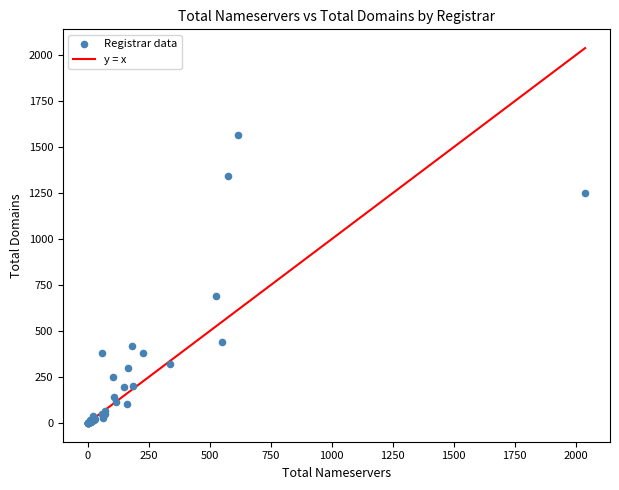

What Y value in the scatter plot is closest to 782?

689